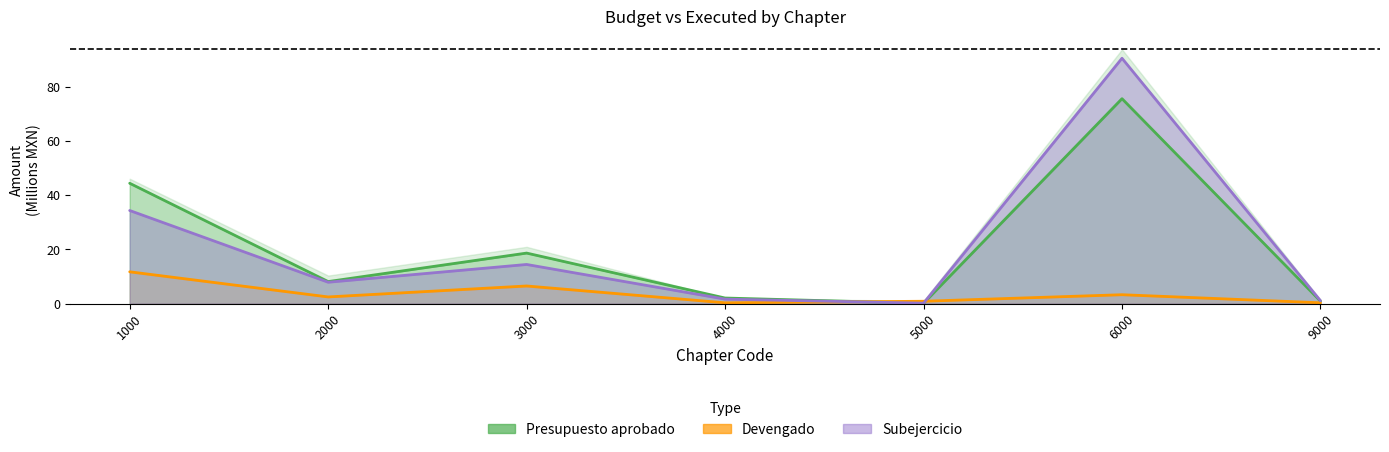

The Presupuesto aprobado series shows 27.9 at 3000. True or false?

False